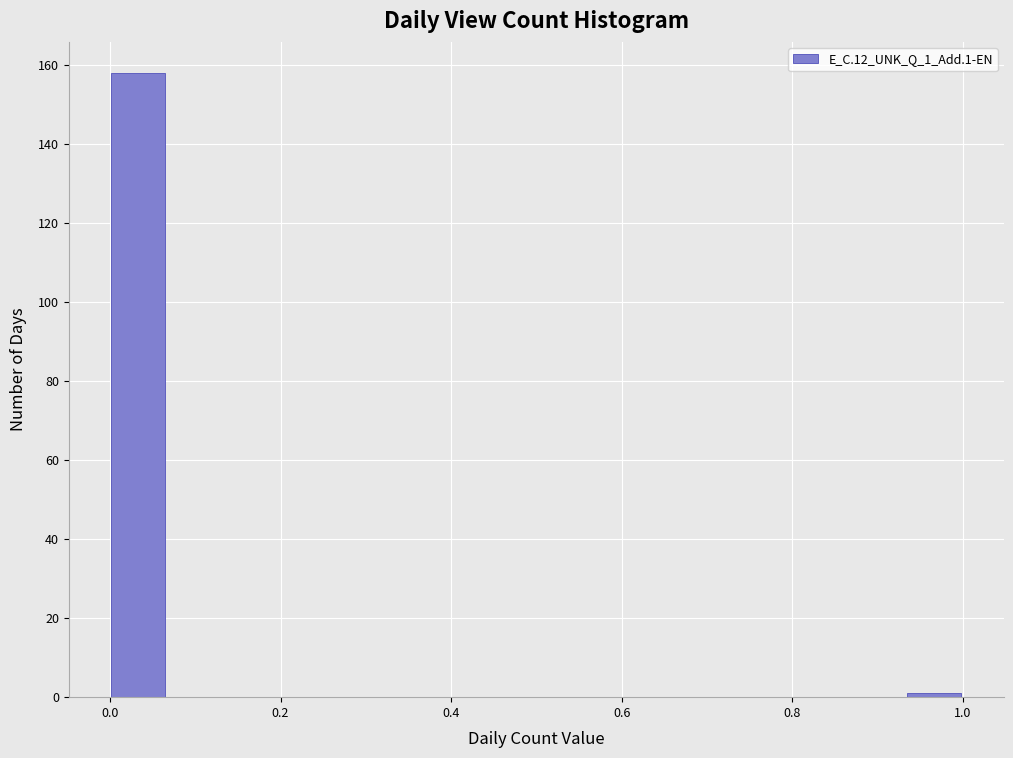

Read against the x-axis, roughly where is the centre of the tallest bar?

0.04